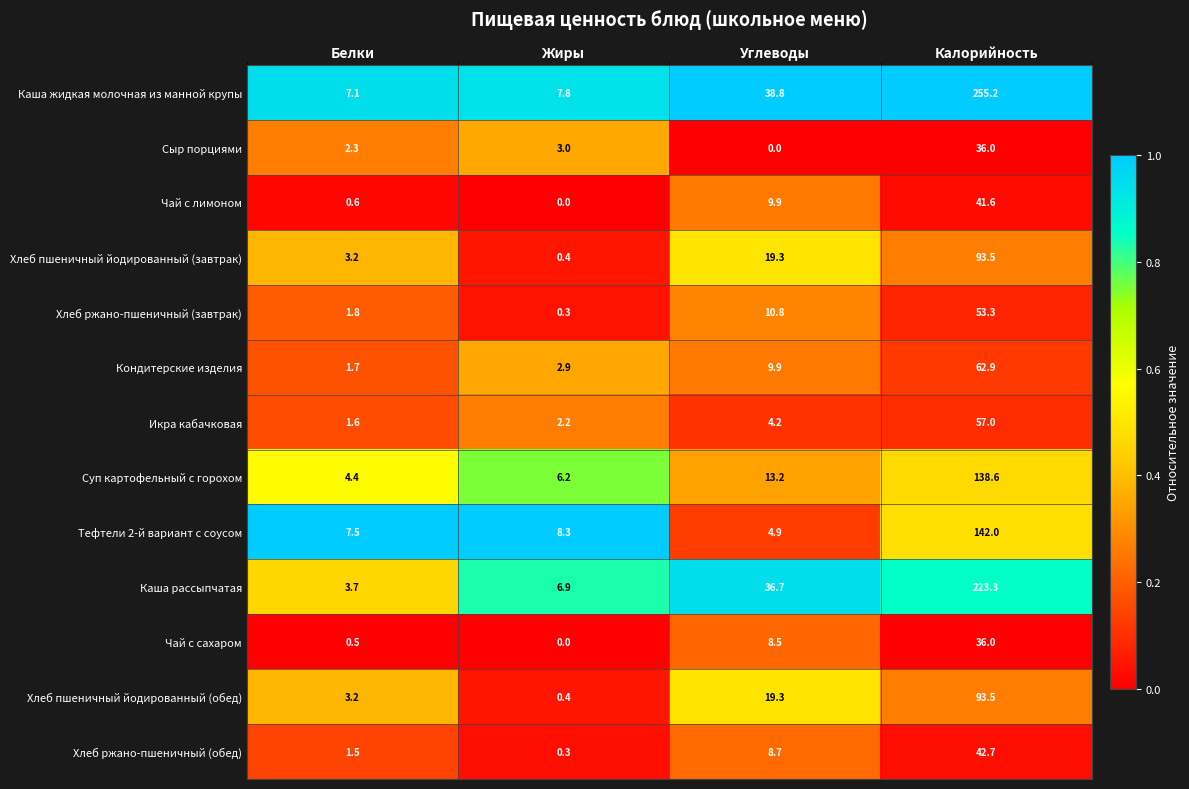

The Суп картофельный с горохом series shows 13.2 at Углеводы. True or false?

True